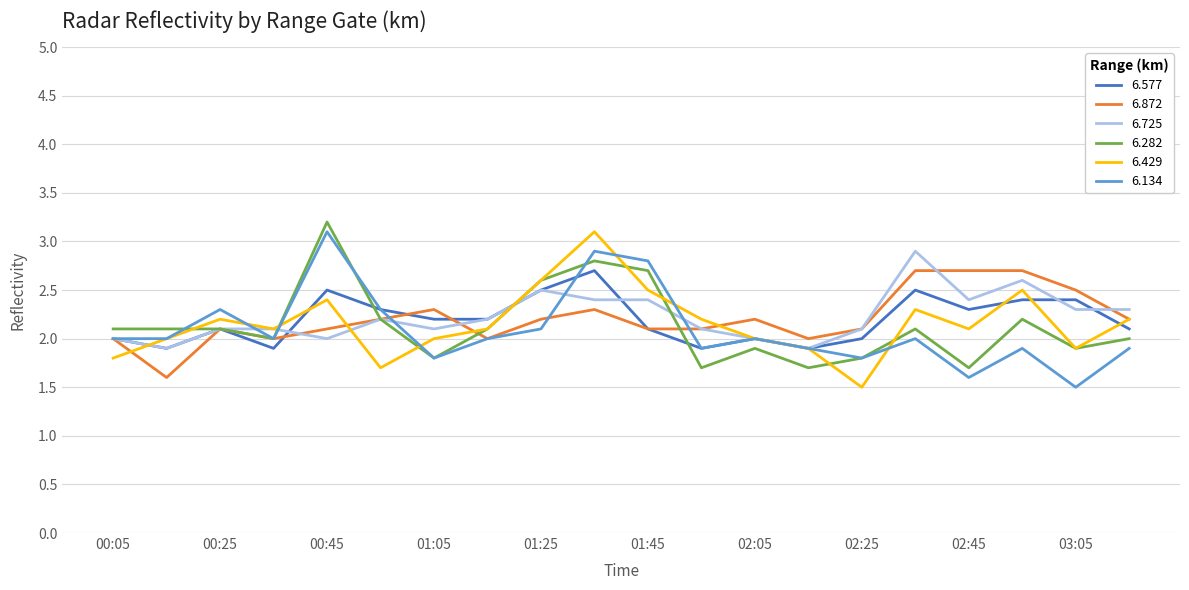

What is the greatest value displayed?

3.2